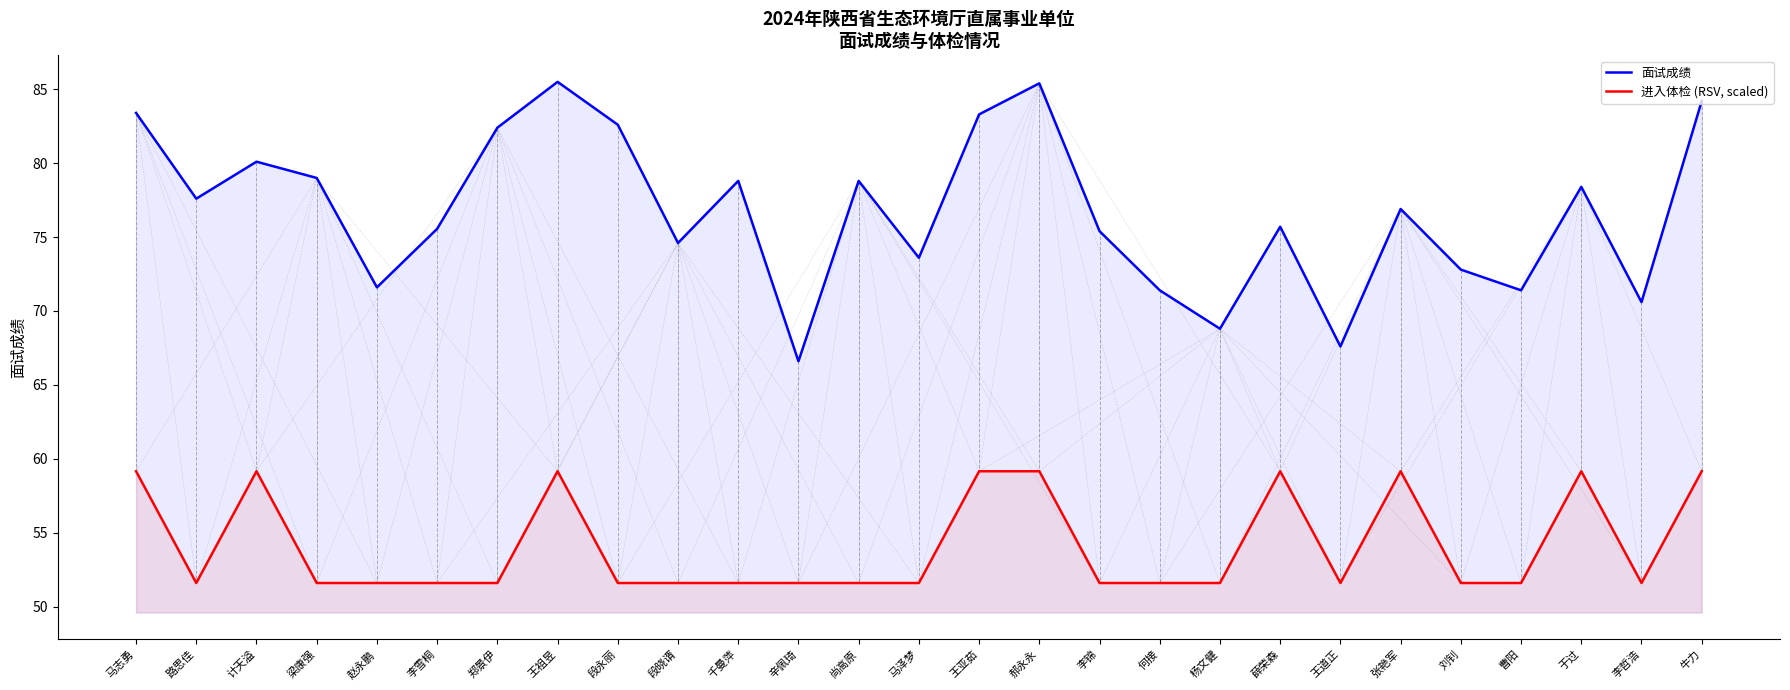

True or false: 面试成绩 and 进入体检 (RSV, scaled) cross at least once.

False